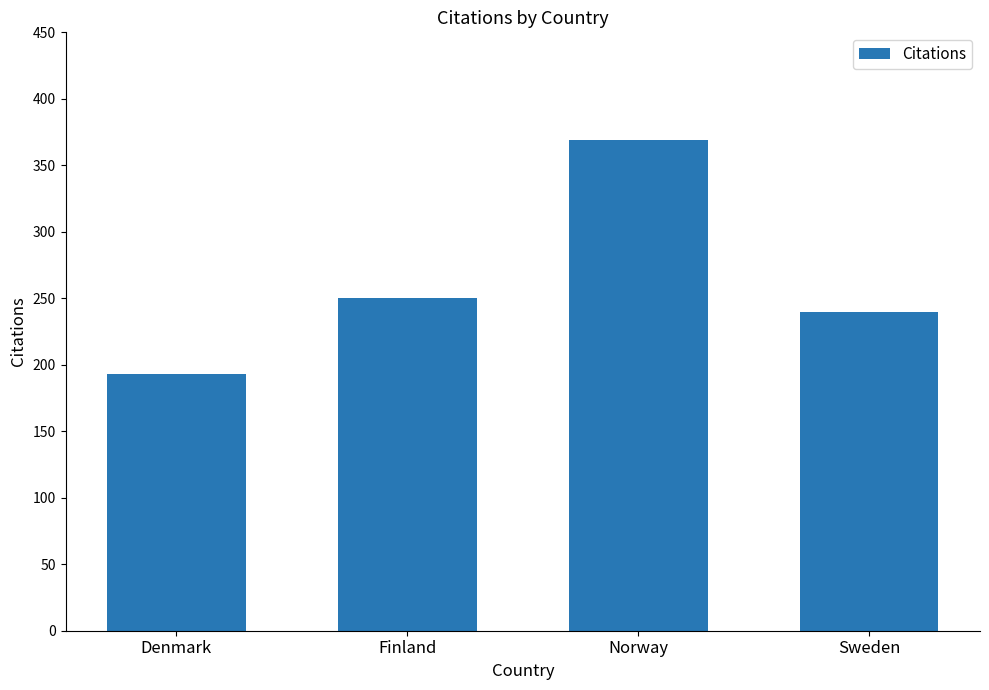

What is the sum of the values at Sweden and Finland?

490